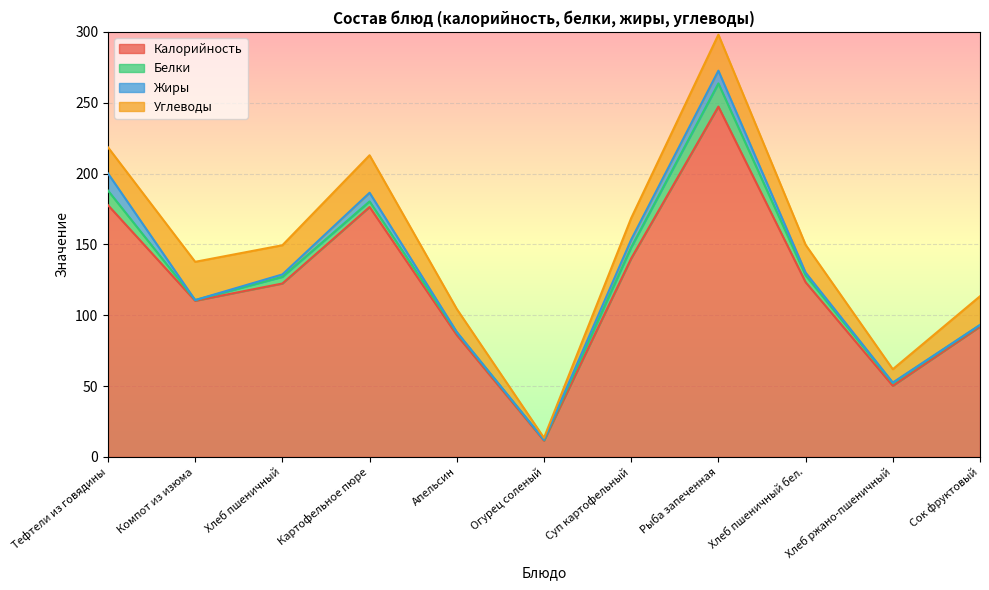

What is the label of the 5th point from the left?

Апельсин